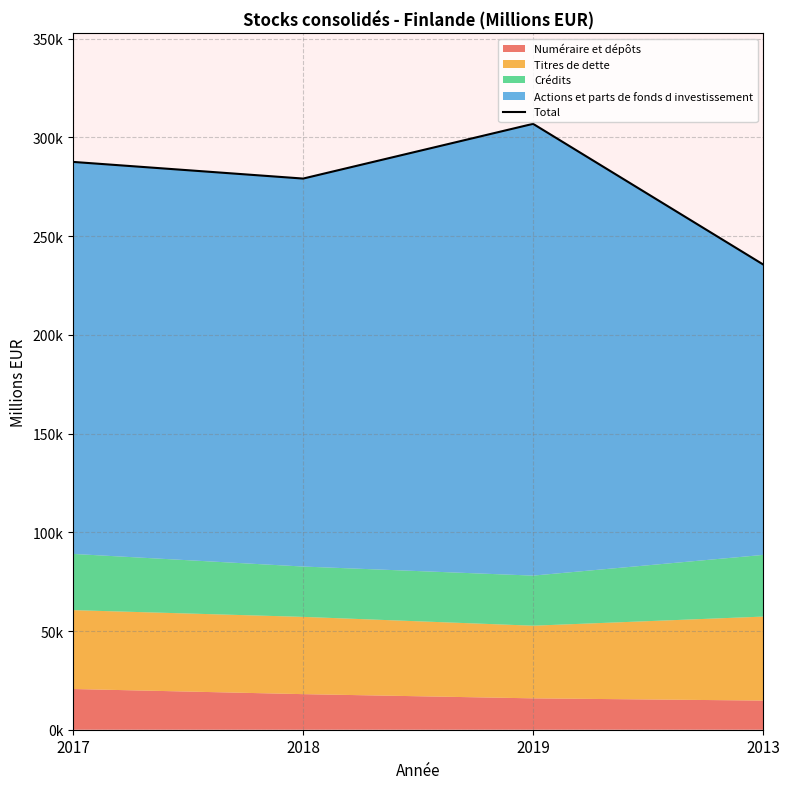

Does the chart have visible grid lines?

Yes